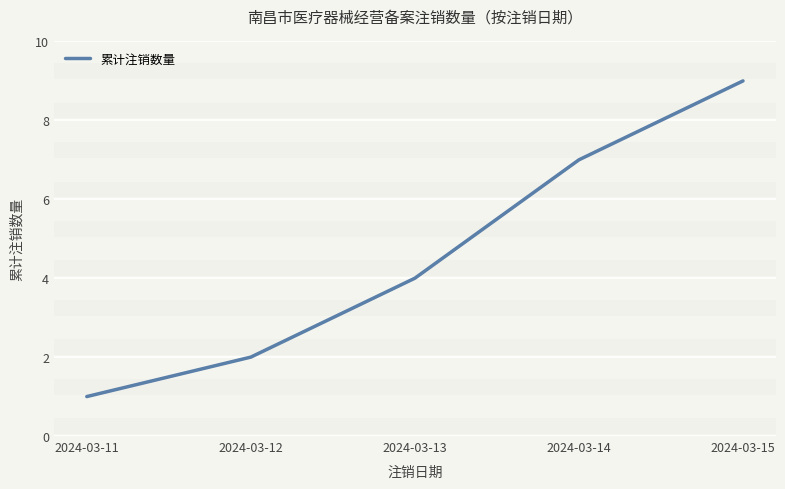

The value at 2024-03-11 is 1. True or false?

True